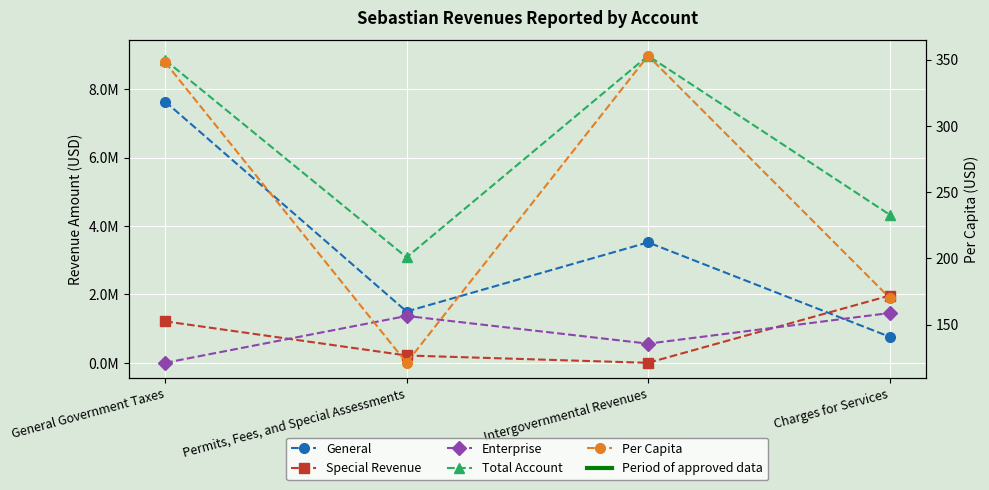

What position from the right is Permits, Fees, and Special Assessments?

3